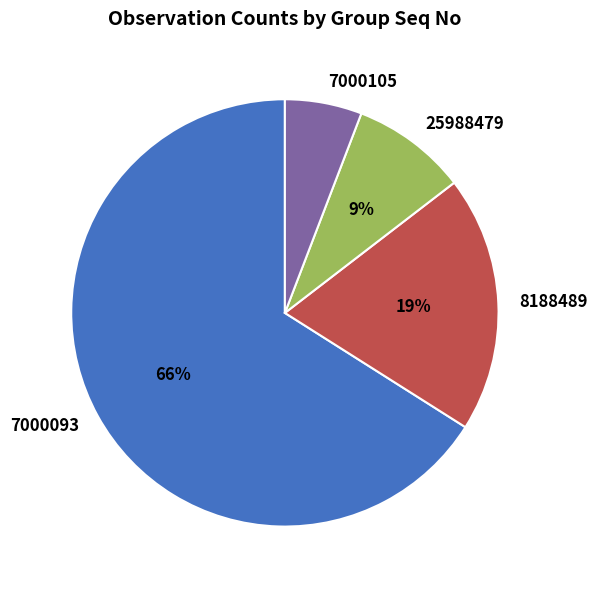

To the nearest percent, what is the difference between the largest and smallest slice percentages?

60%